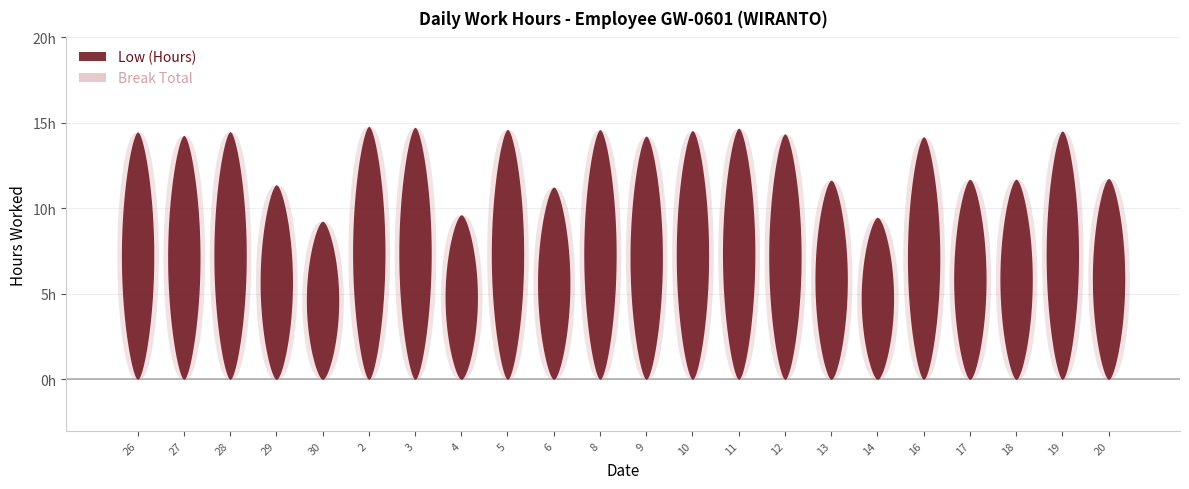

Reading left to right, what are all the values shown in this chart?

Low (Hours): 26=14.5	27=14.3	28=14.5	29=11.4	30=9.3	2=14.8	3=14.8	4=9.6	5=14.6	6=11.3	8=14.6	9=14.2	10=14.6	11=14.7	12=14.4	13=11.7	14=9.5	16=14.2	17=11.7	18=11.7	19=14.5	20=11.8
Break Total: 26=0.0	27=0.0	28=0.0	29=0.0	30=0.0	2=0.0	3=0.0	4=0.0	5=0.0	6=0.0	8=0.0	9=0.0	10=0.0	11=0.0	12=0.0	13=0.0	14=0.0	16=0.0	17=0.0	18=0.0	19=0.0	20=0.0